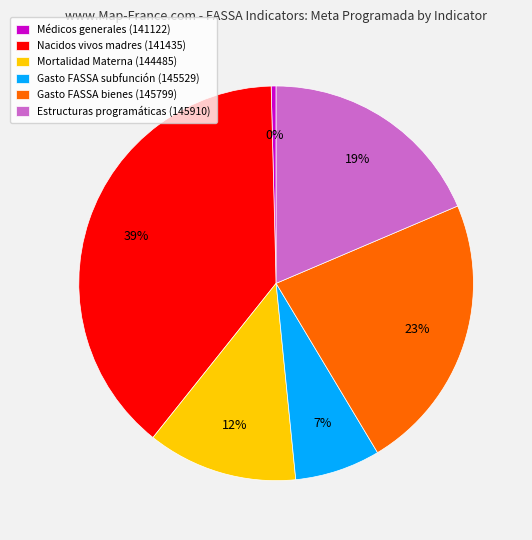

To the nearest percent, what percentage of the pie is Gasto FASSA subfunción (145529)?

7%